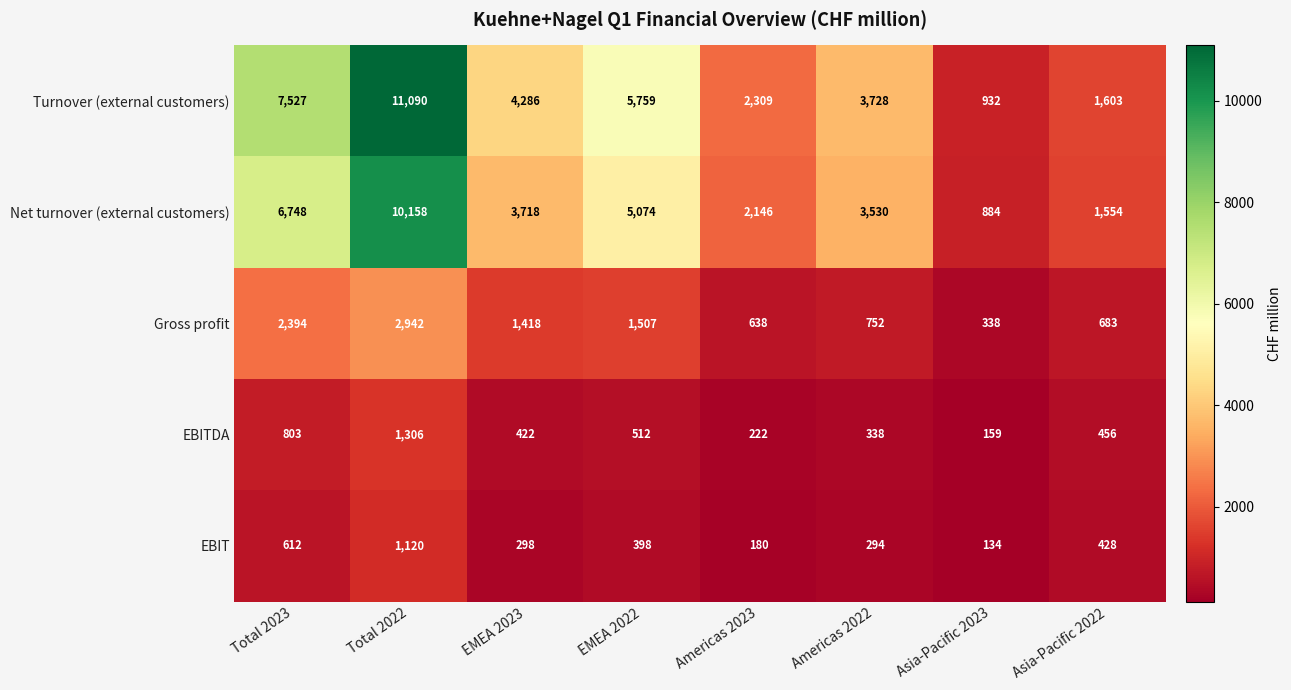

What is the difference between the highest and lowest values at EMEA 2023?

3988